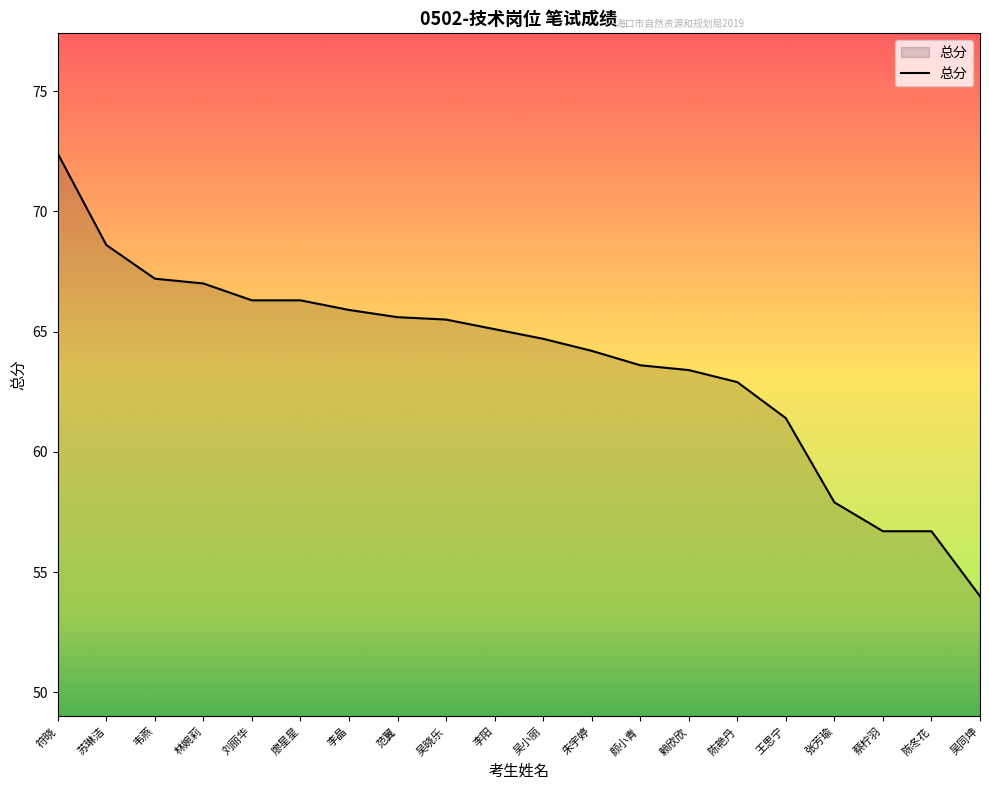

Count the number of categories in the chart.

20